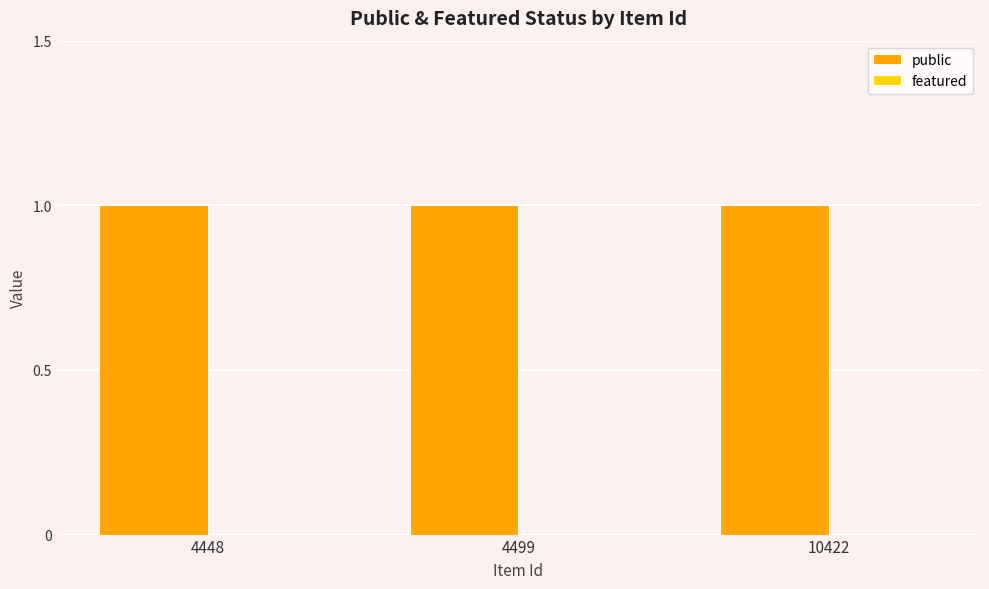

The value of featured at 4499 is 0. True or false?

True